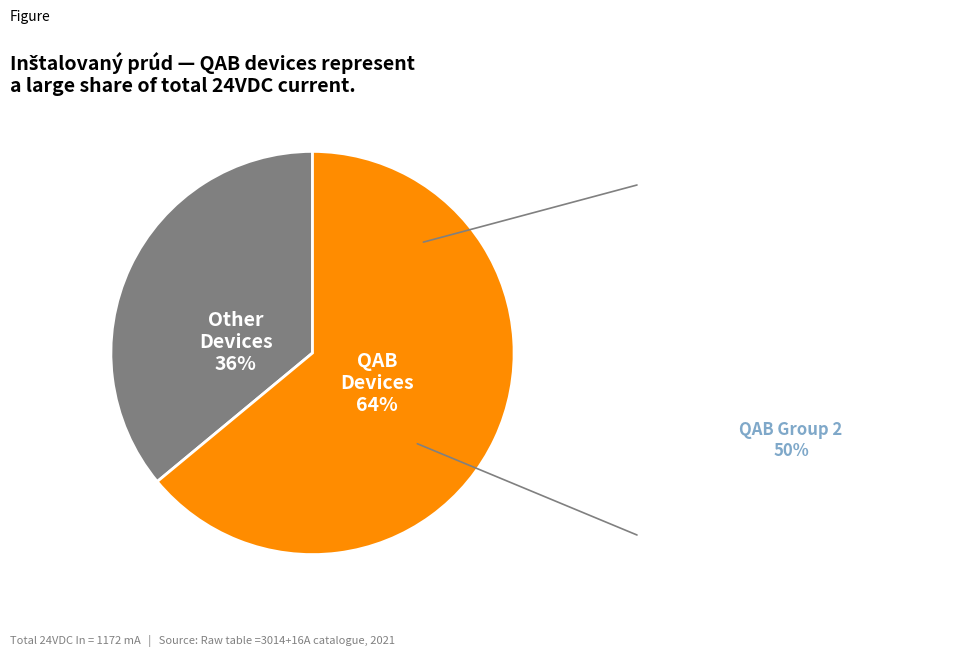

Does any single category account for the majority?

Yes